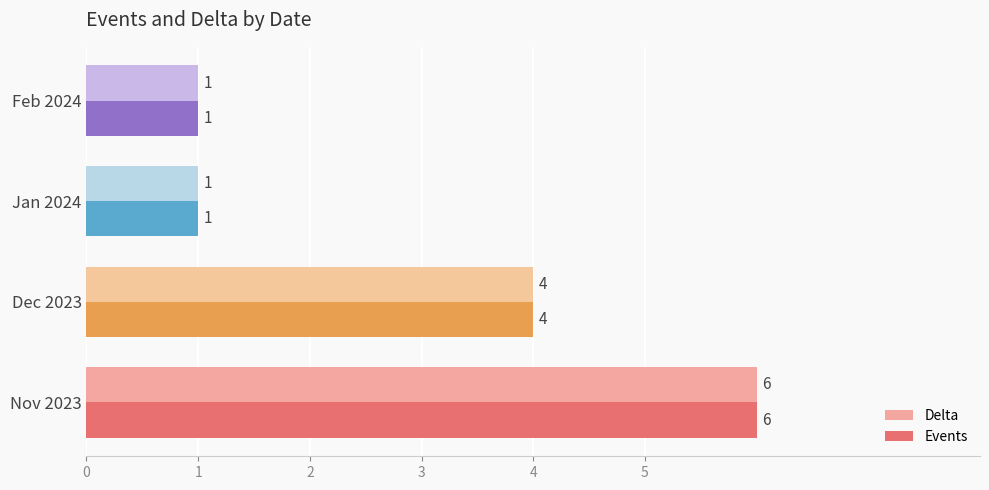

What is the highest value of the Events series?

6